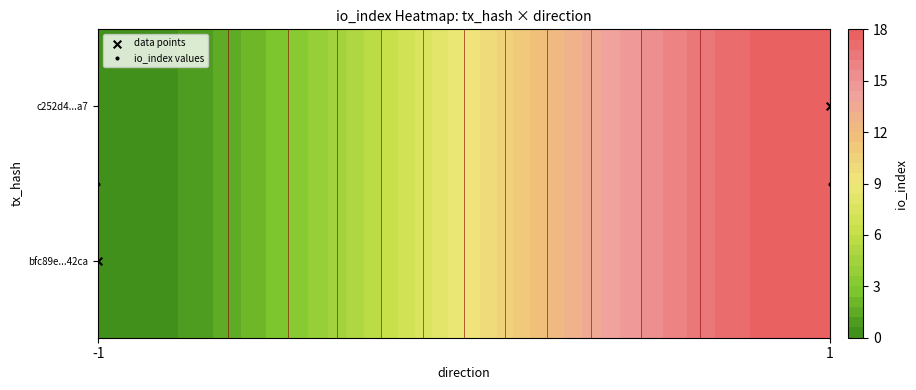

What is the approximate value of io_index values at -1?

0.5